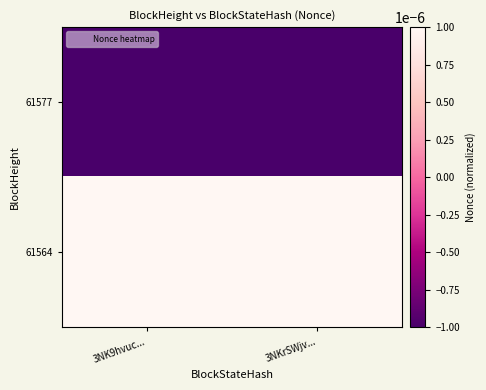

List the series in order of their overall mean, highest first.

61564, 61577